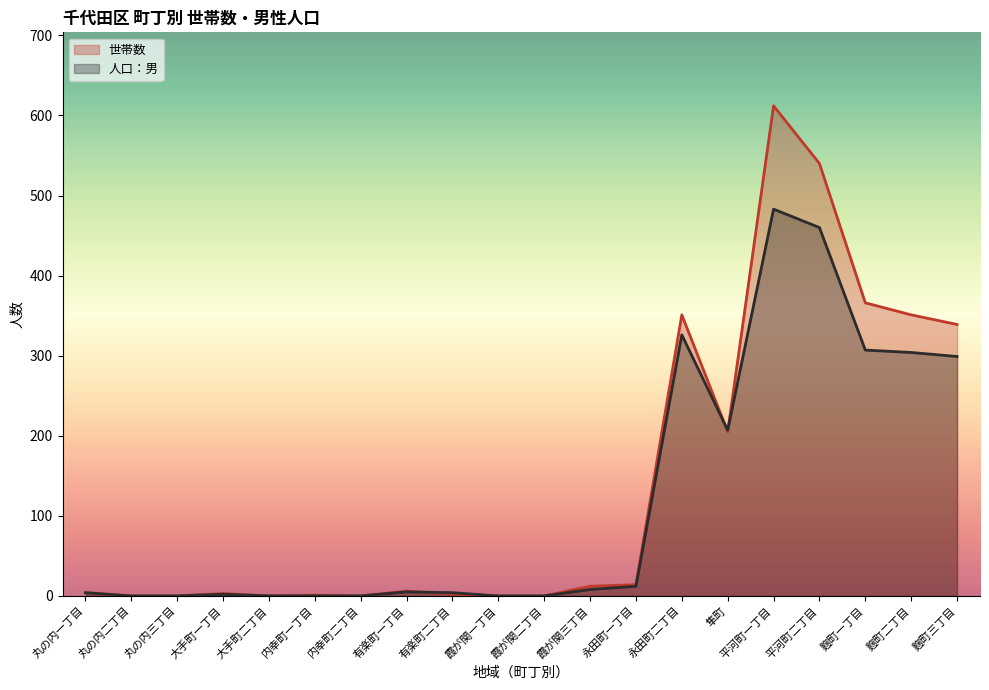

What is the label of the 13th point from the right?

有楽町一丁目